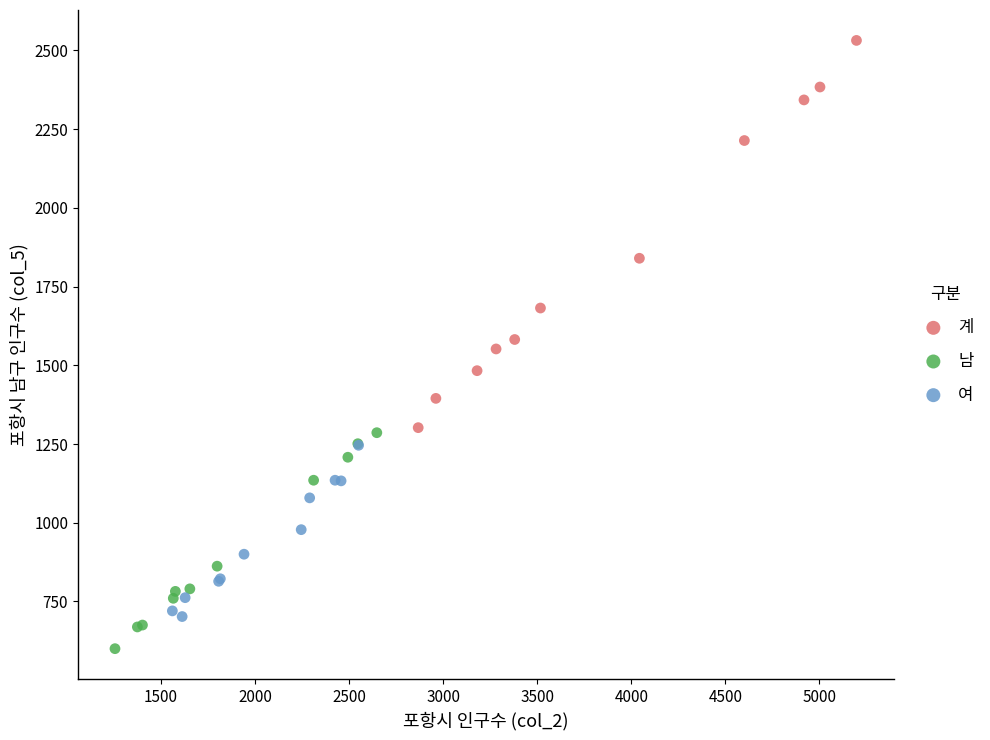

Which series has the largest Y range (max minus min)?

계